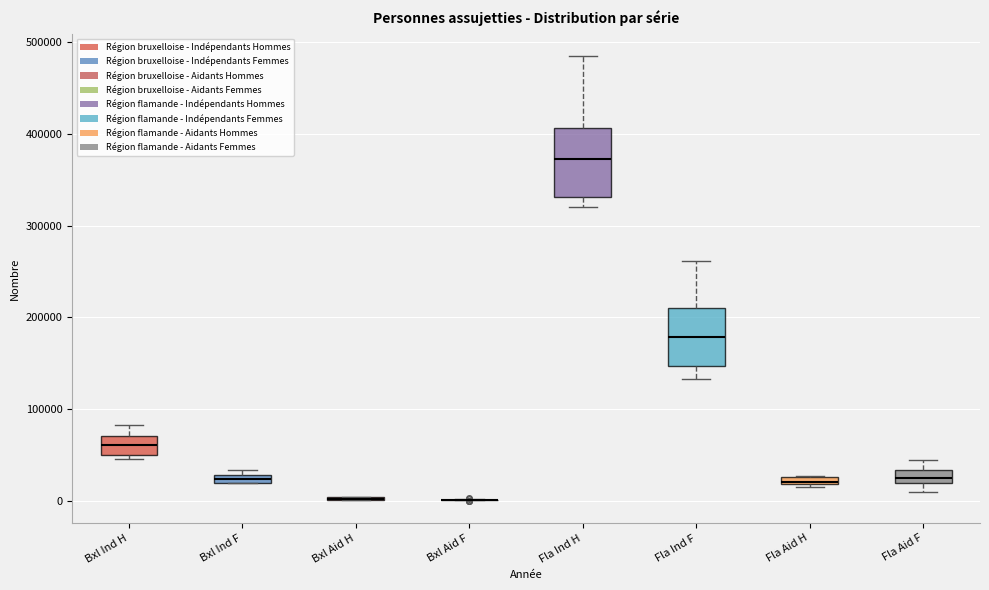

Which box is the tallest, from its lower edge to its upper edge?

Fla Ind H